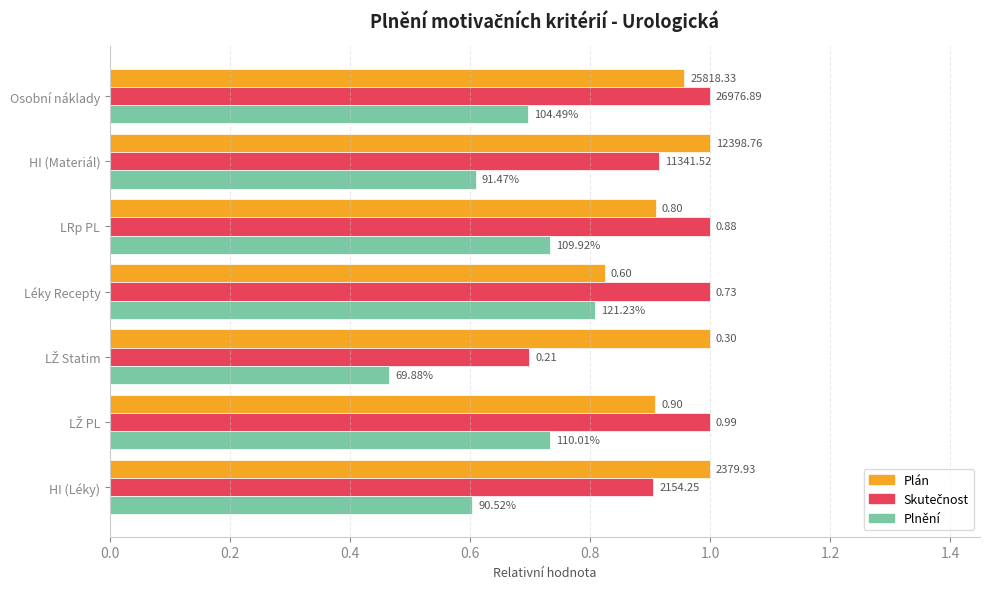

What is the difference between the maximum and minimum values in the Plán series?

0.2